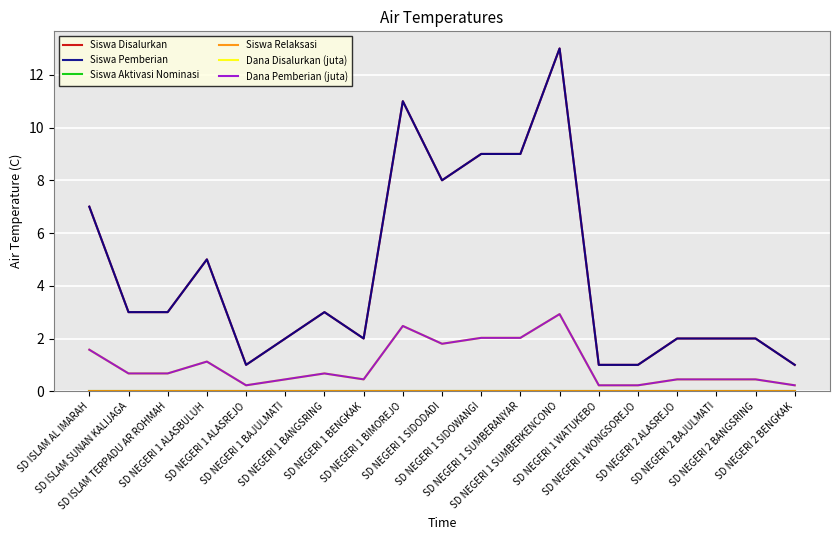

The Siswa Disalurkan series shows 3.4 at SD NEGERI 1 BAJULMATI. True or false?

False